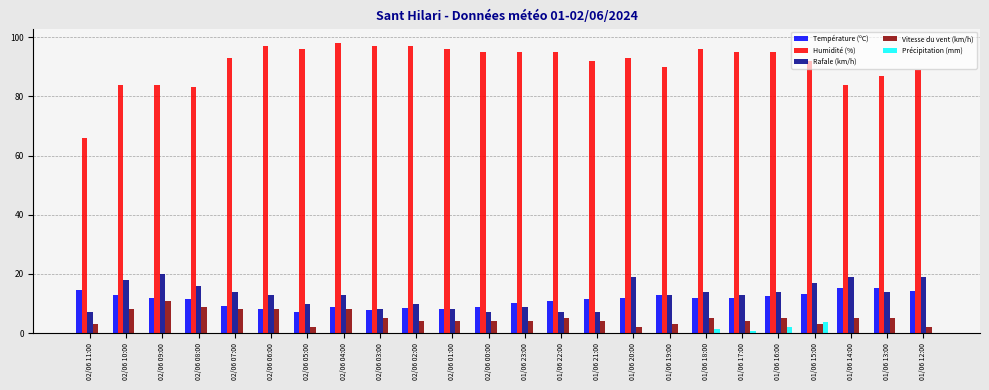

Which series has the largest total across all categories?

Humidité (%)